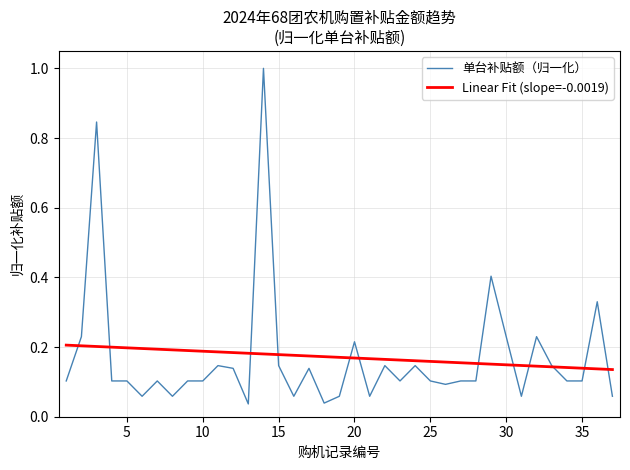

Rank the series by their maximum value, from lowest to highest.

Linear Fit (slope=-0.0019), 单台补贴额（归一化）